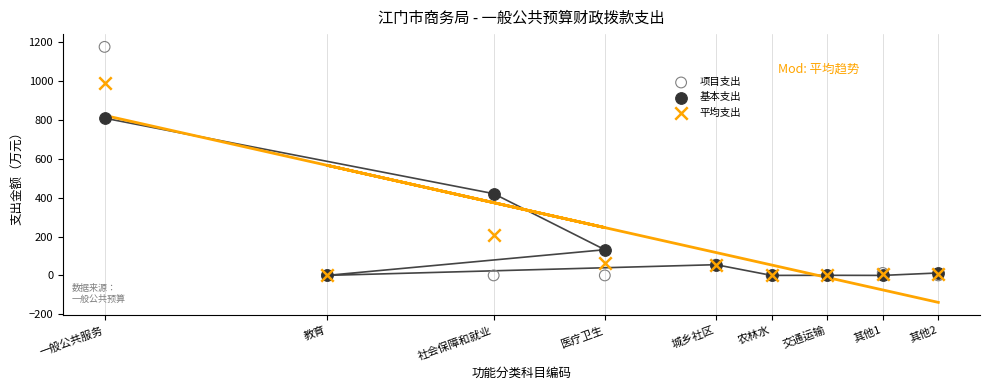

In the 项目支出 series, what Y value is closest to 588?

55.2